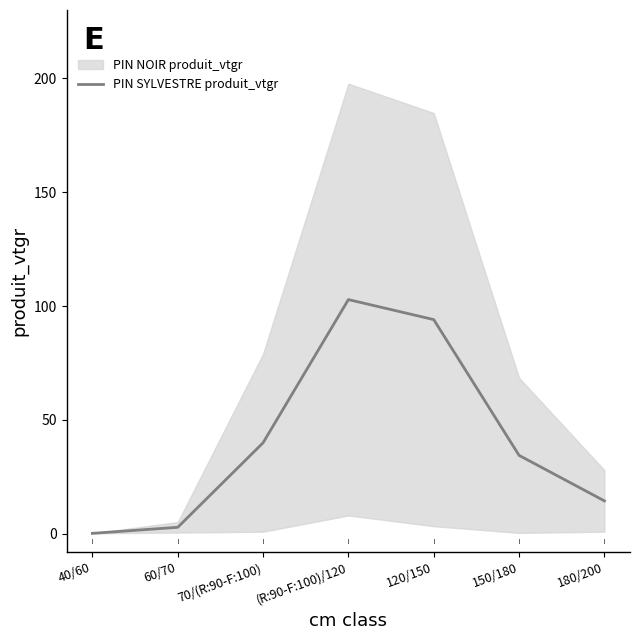

How many points are higher than both their immediate neighbors (excluding endpoints)?

1